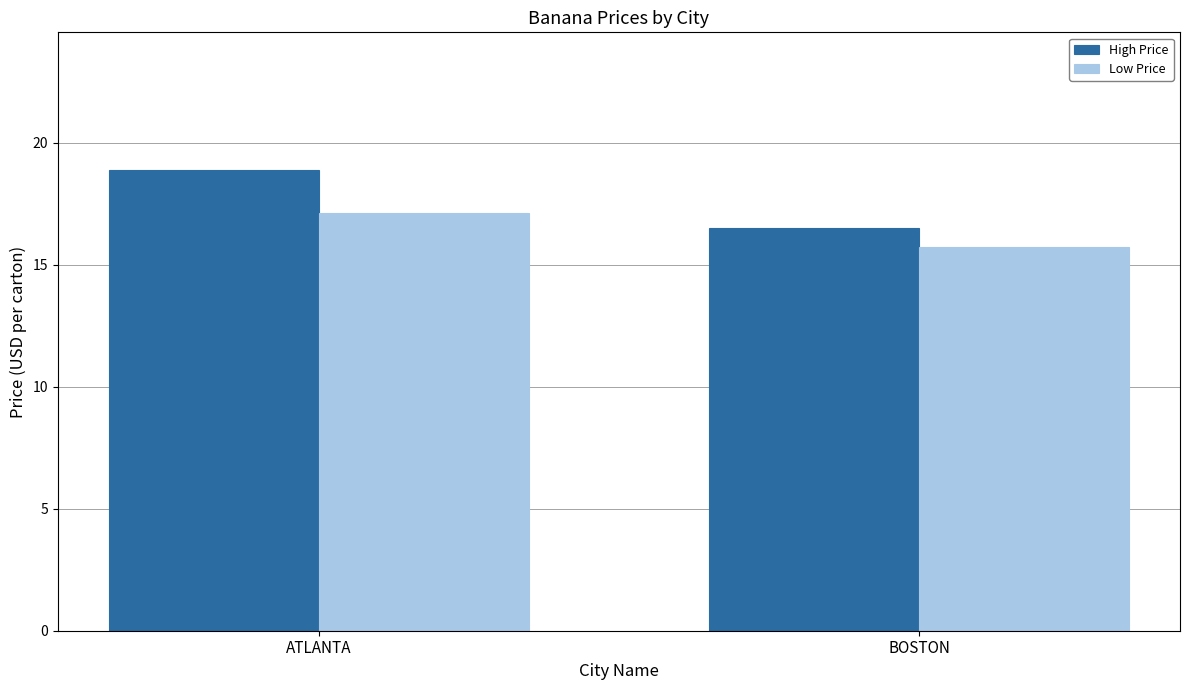

What are all the series names shown in the legend?

High Price, Low Price